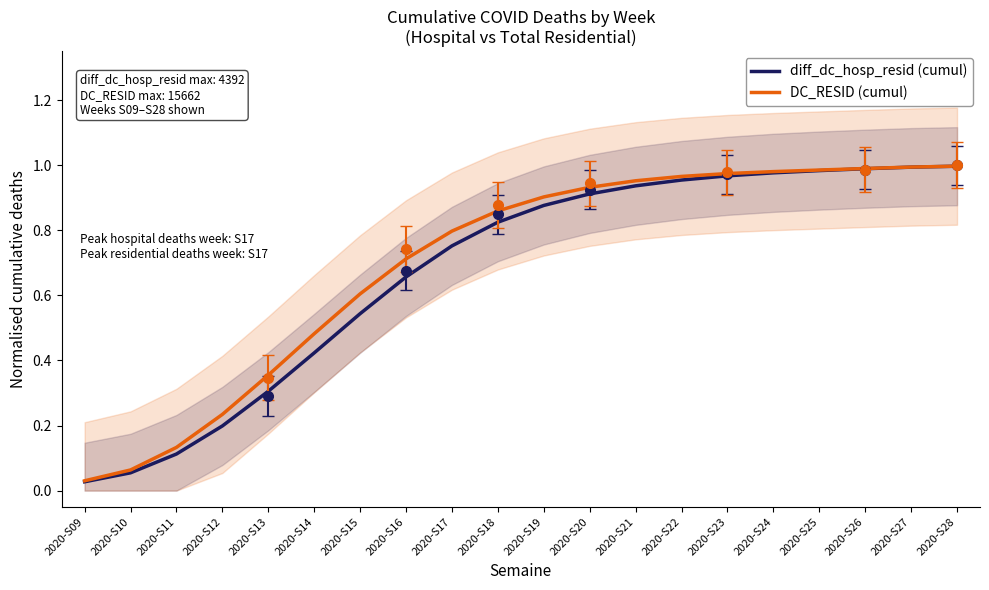

Which series changed the most between 2020-S13 and 2020-S22?

diff_dc_hosp_resid (cumul)